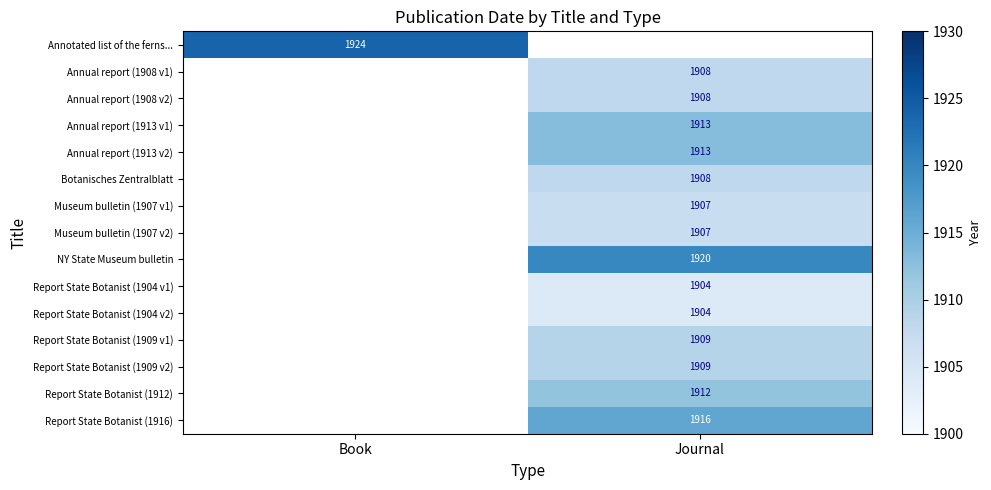

At how many categories does at least one series exceed 1915?

2